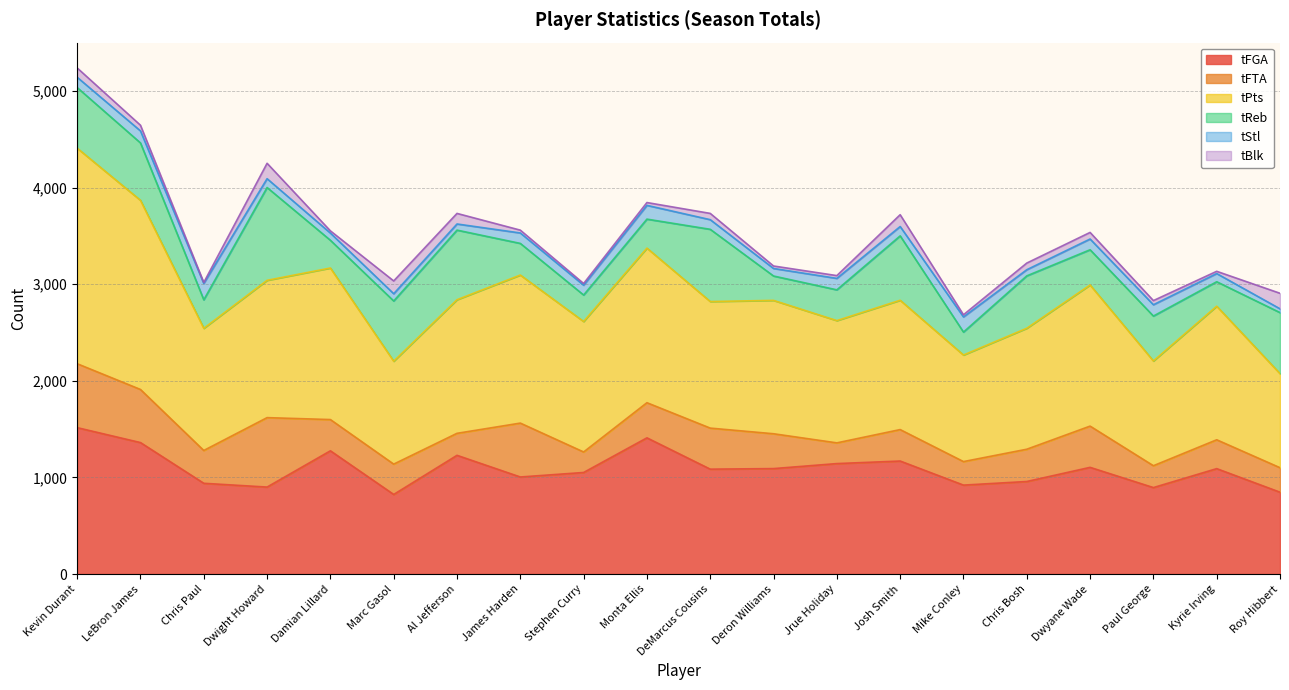

What is the greatest value displayed?

2230.9